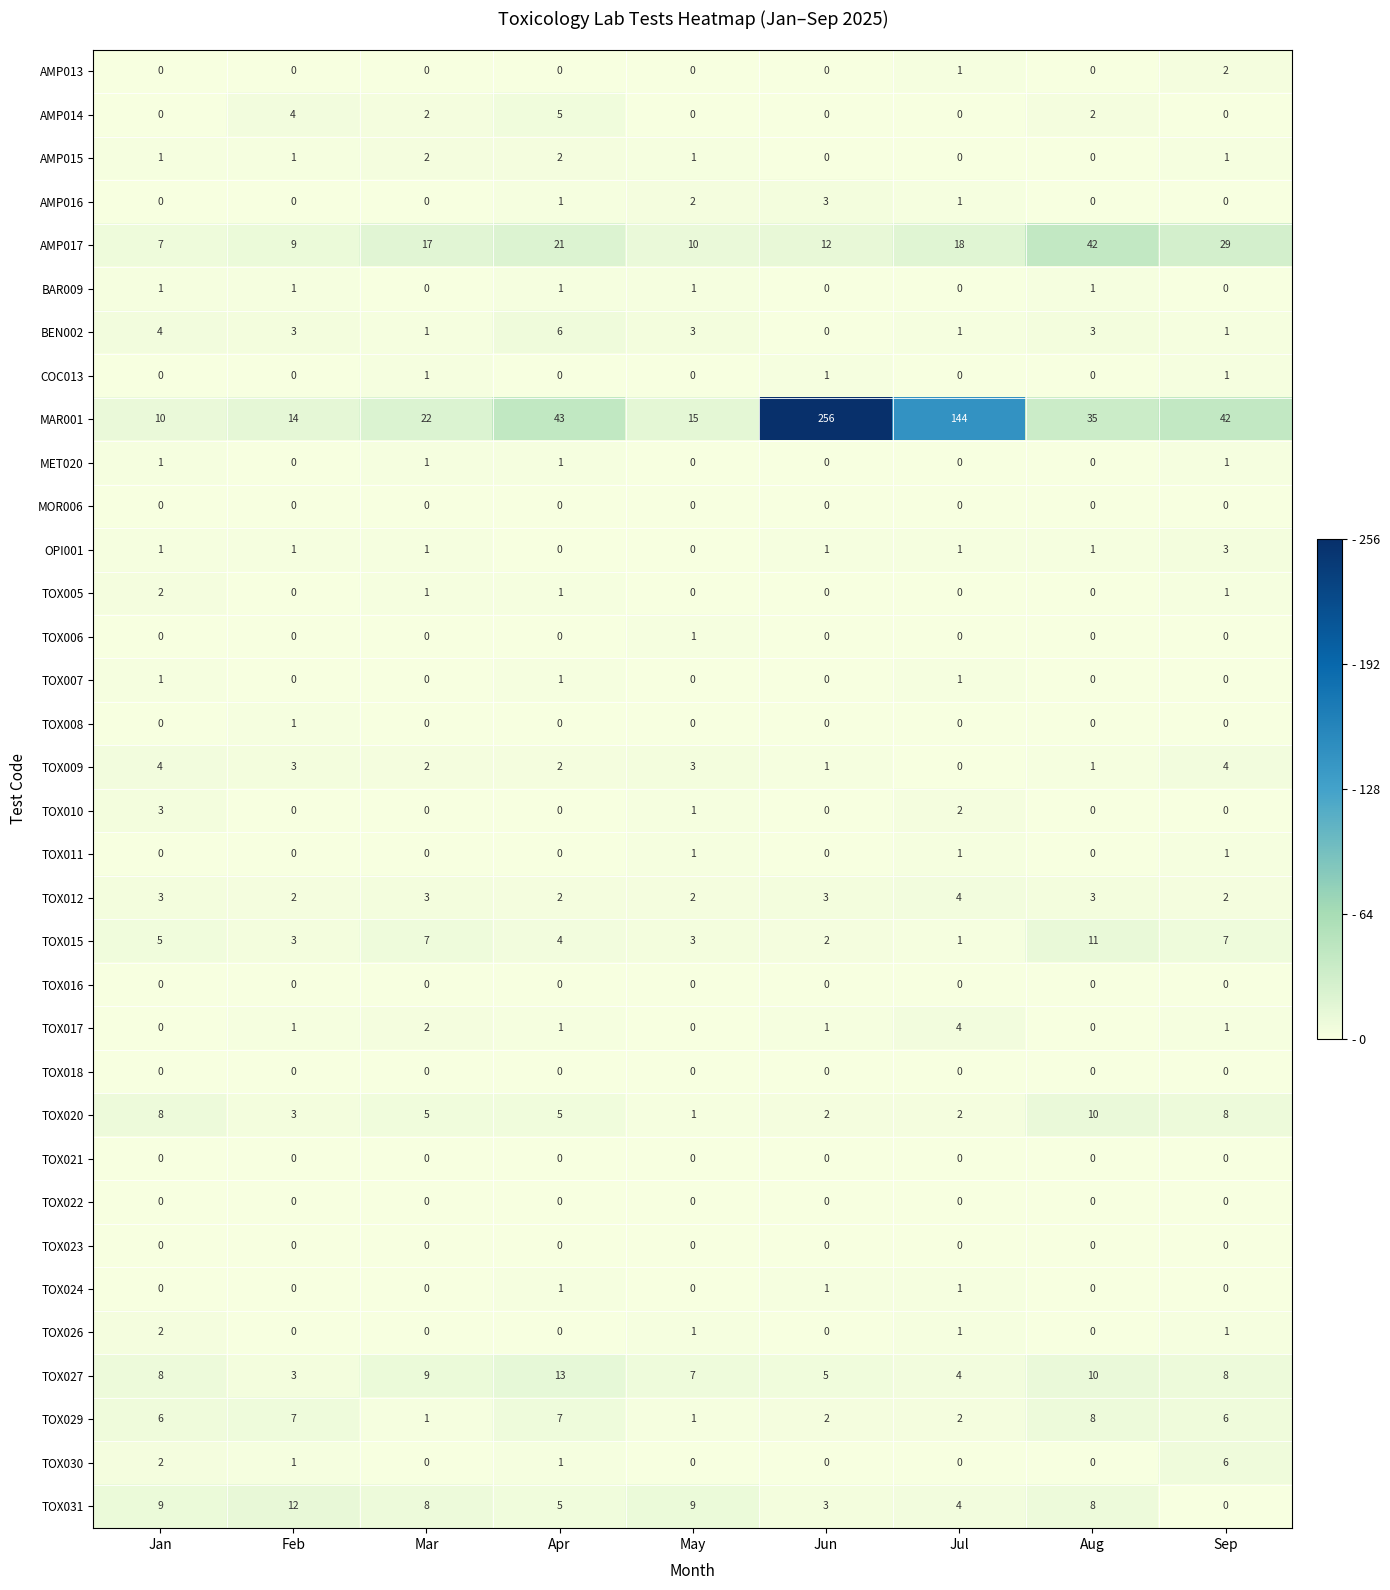

Which category has the highest value across all series?

Jun